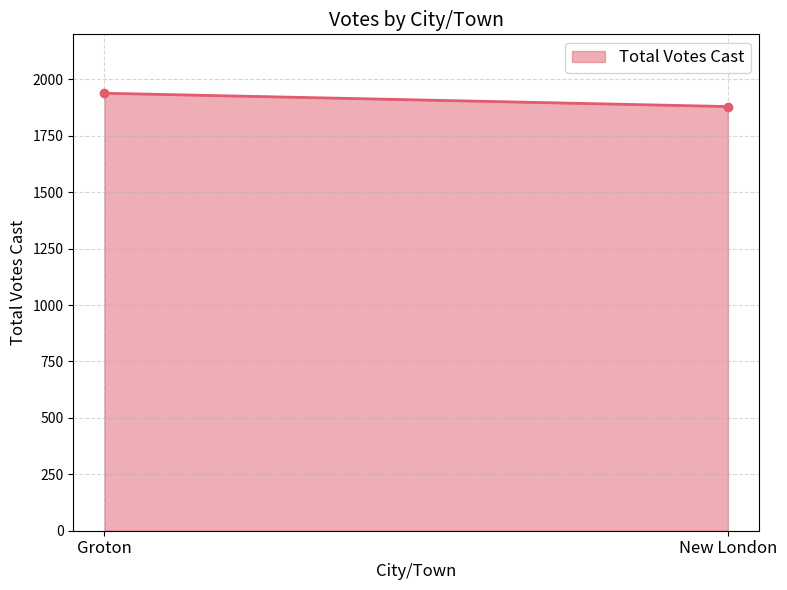

What is the label of the 1st point from the right?

New London